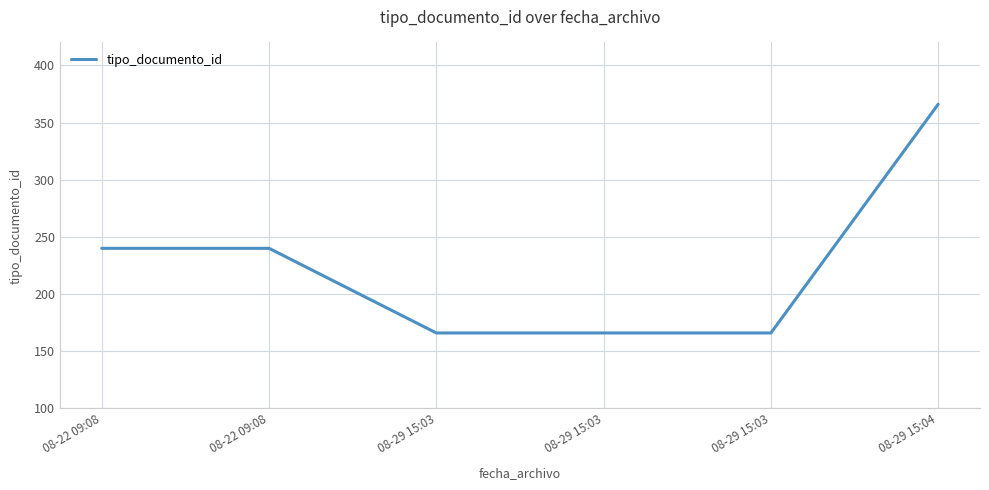

Reading right to left, transcribe all the data shown in this chart.

08-29 15:04=366	08-29 15:03=166	08-29 15:03=166	08-29 15:03=166	08-22 09:08=240	08-22 09:08=240